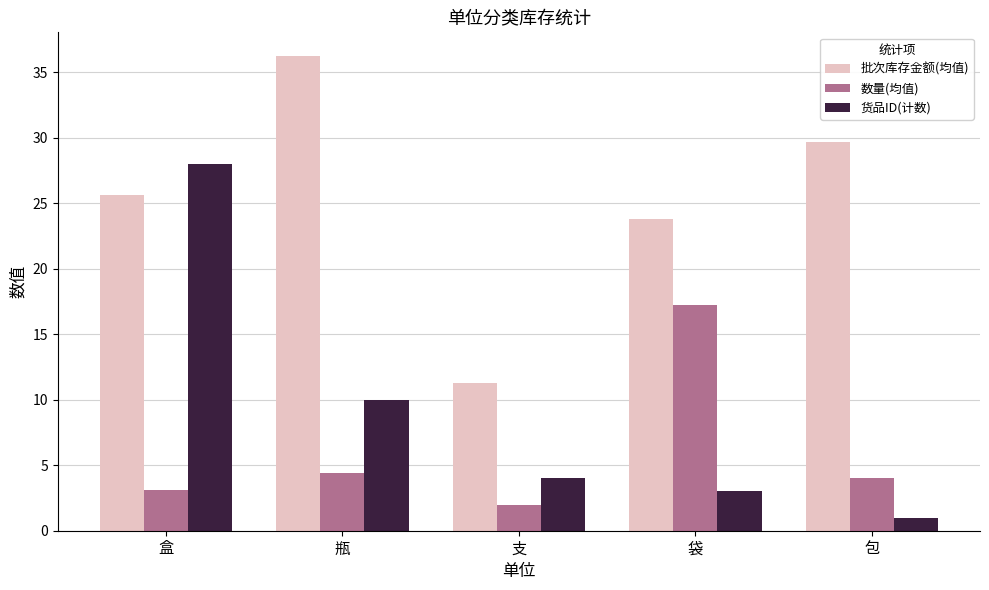

What is the sum of all 批次库存金额(均值) values?

126.7